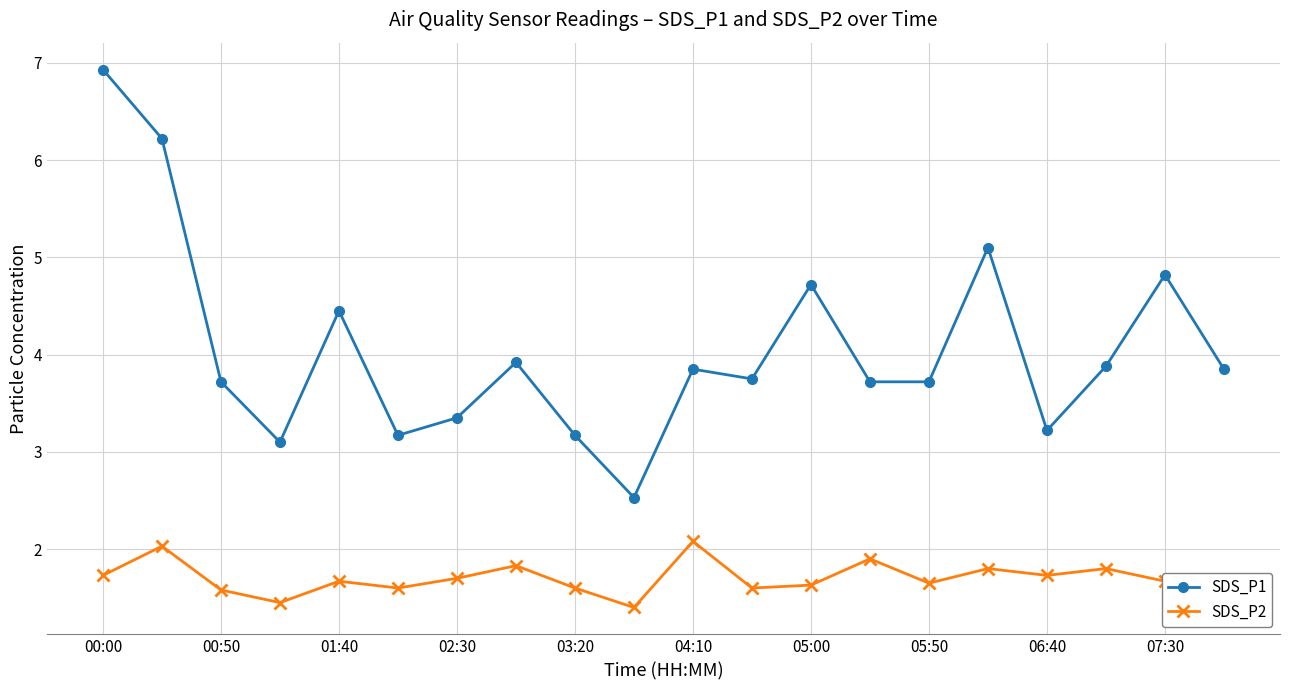

What are all the series names shown in the legend?

SDS_P1, SDS_P2